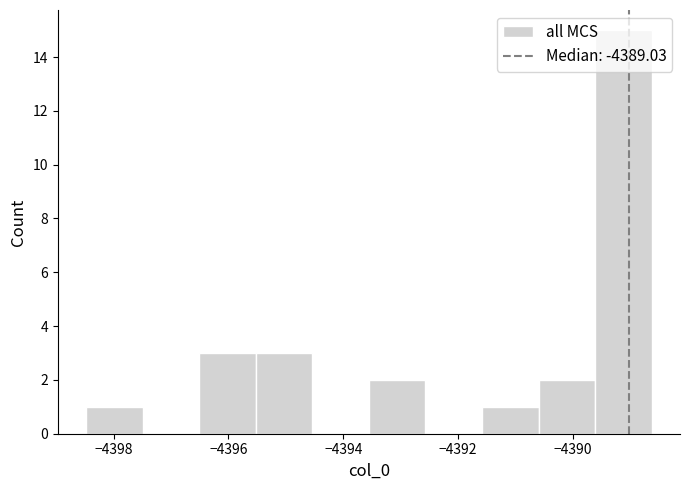

Reading left to right, transcribe this chart: for each bar, give the range it covers on the x-axis and its height. Neither the bar edges nor the heights are printed on the chart, so give them approximately, as read against the axes.

-4398.4 to -4397.4: 1
-4397.4 to -4396.6: 0
-4396.6 to -4395.6: 3
-4395.6 to -4394.6: 3
-4394.6 to -4393.6: 0
-4393.6 to -4392.6: 2
-4392.6 to -4391.6: 0
-4391.6 to -4390.6: 1
-4390.6 to -4389.6: 2
-4389.6 to -4388.6: 15